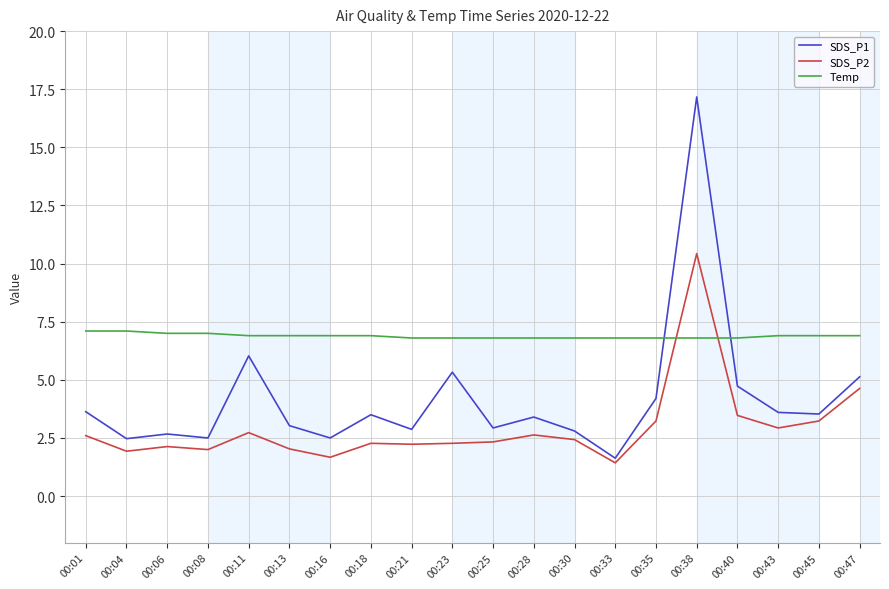

Which label corresponds to the largest value in the chart?

00:38